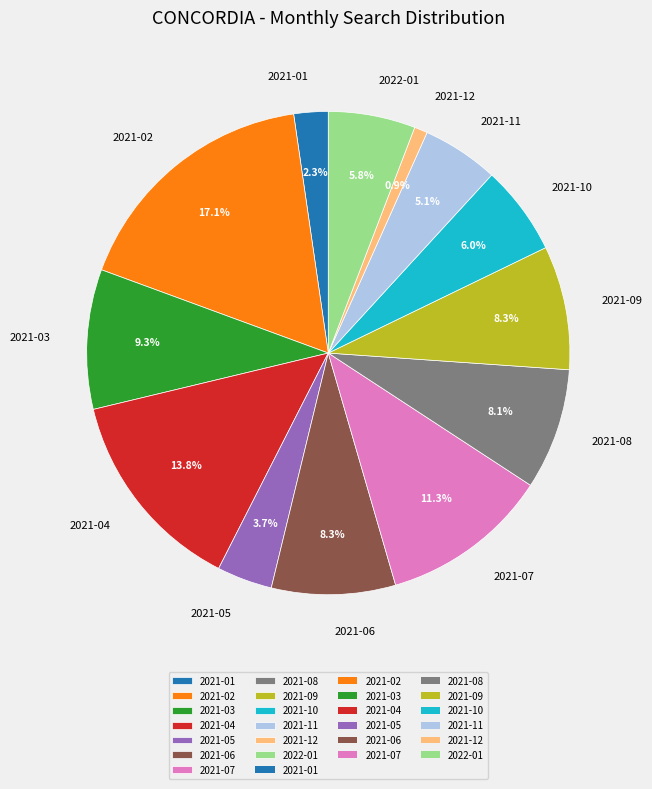

How many slices are in this pie chart?

13